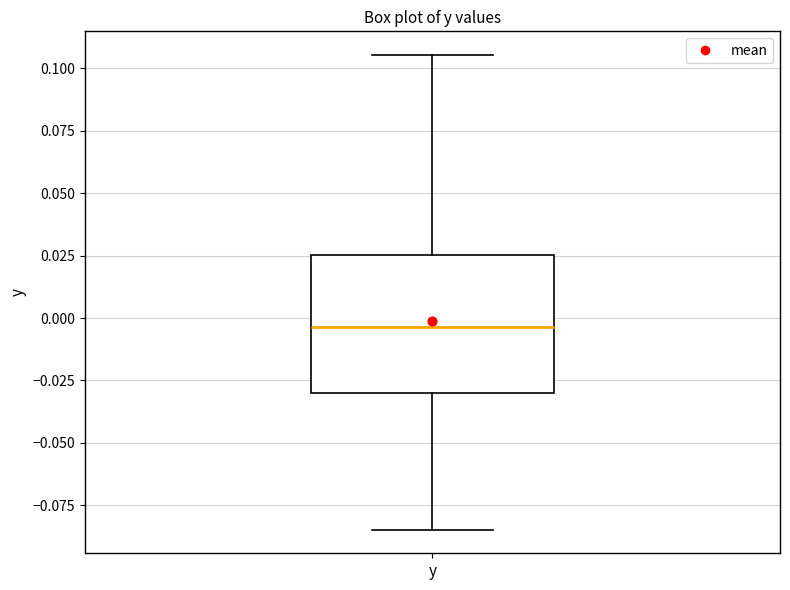

Transcribe this box plot: give where the median line is, the range the box spans, and where the two whiskers end, as read against the y-axis. The values are not printed on the chart, so give them approximately, as read against the axis.

median -0.005, box -0.030 to 0.025, whiskers -0.085 to 0.105